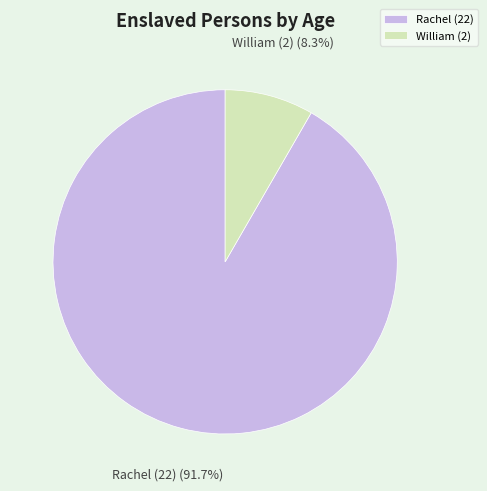

Is Rachel (22) the majority of the pie?

Yes